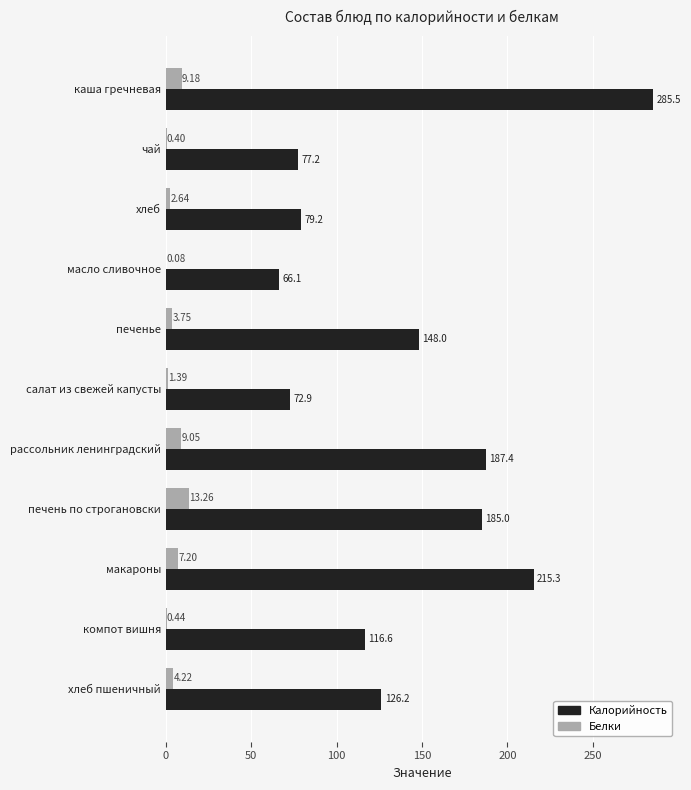

Is the value of Калорийность at печень по строгановски greater than the value of Белки at масло сливочное?

Yes